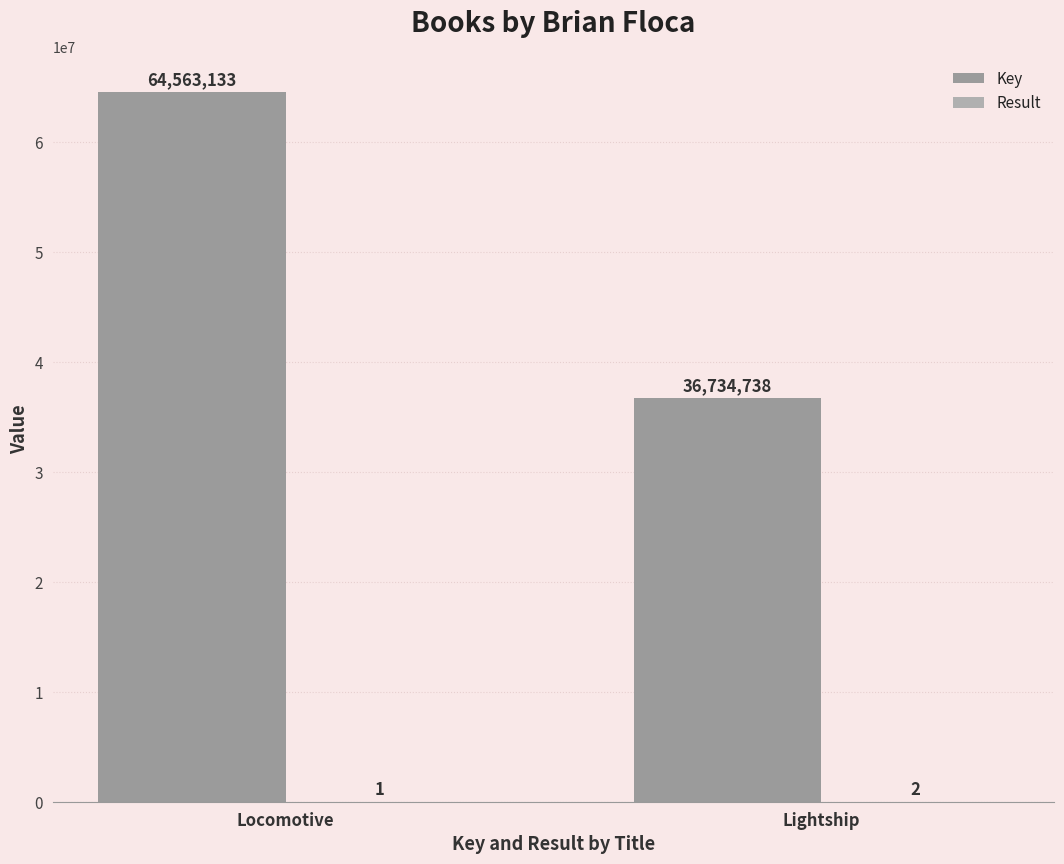

Reading left to right, extract all data points from this chart.

Key: 64563133	36734738
Result: 1	2